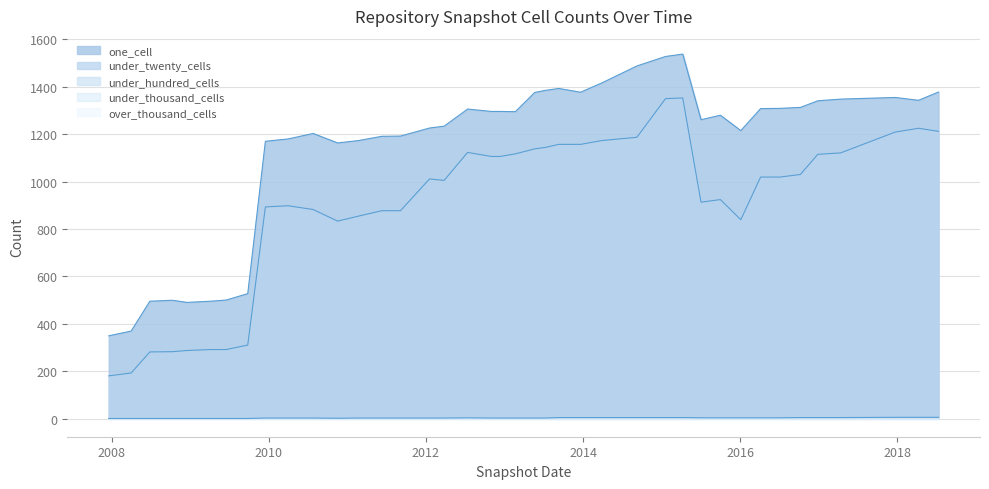

At which label does under_twenty_cells reach its peak?

2015-04-09